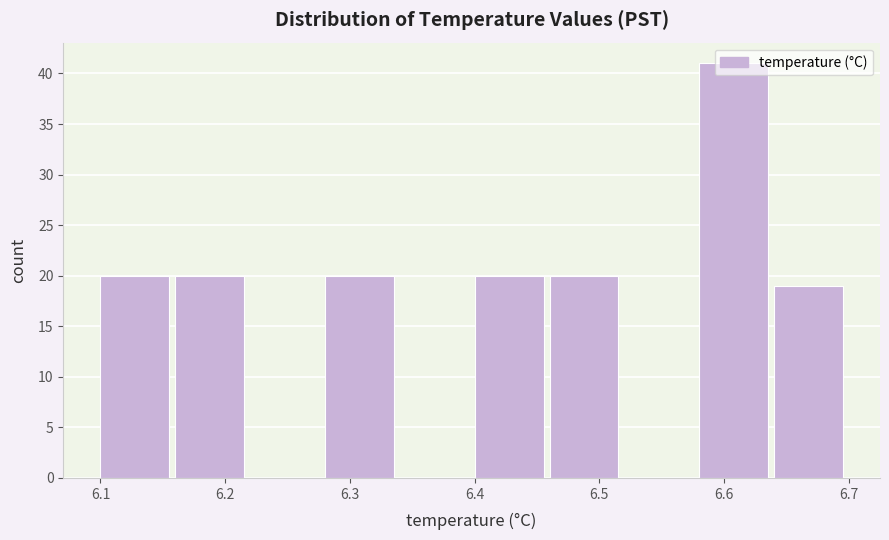

Over which range of the x-axis is the bar tallest?

6.58 to 6.64